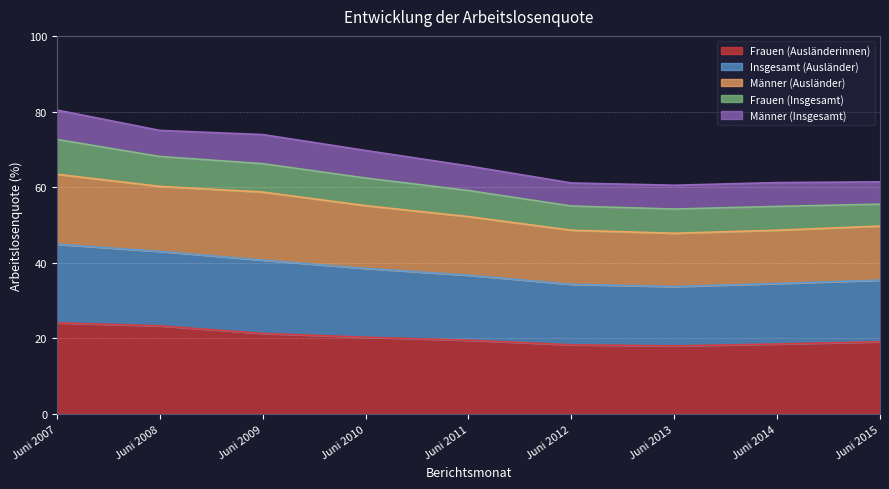

What is the minimum value for Frauen (Ausländerinnen)?

18.0